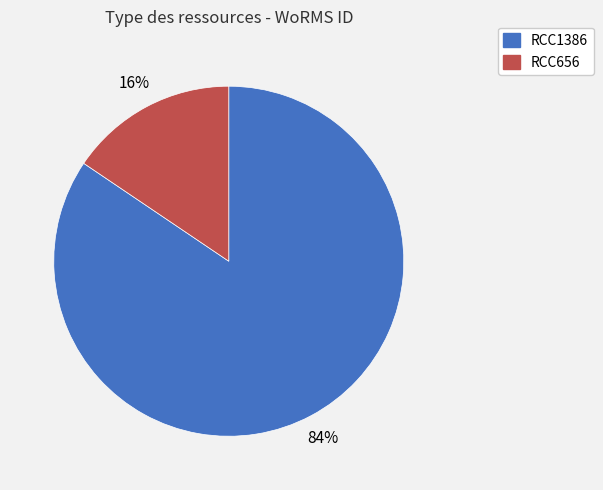

Count the number of slices in the pie.

2